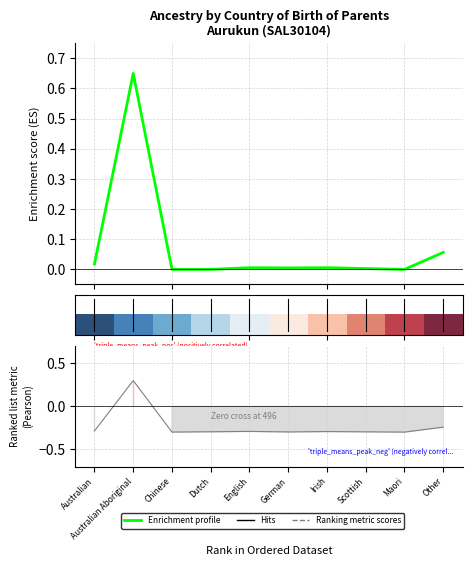

Where is the first local maximum for Enrichment profile?

Australian Aboriginal